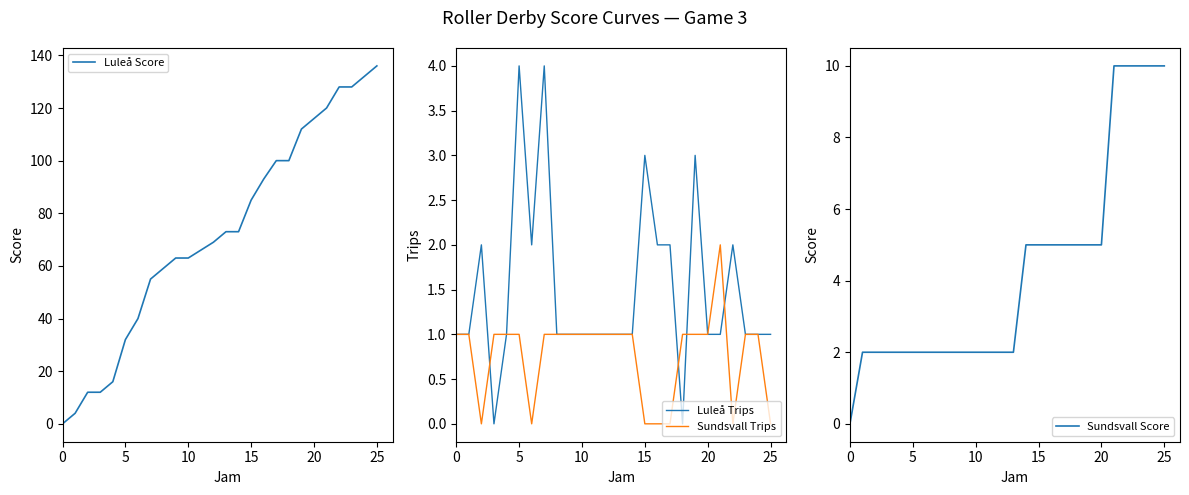

The value of Luleå Trips at 25 is 1. True or false?

True